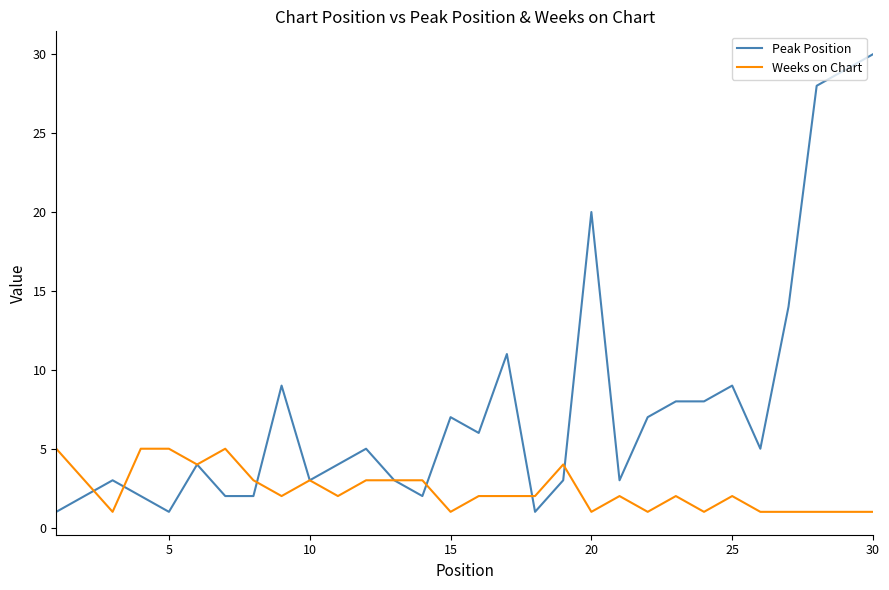

Rank the series by their average value, from lowest to highest.

Weeks on Chart, Peak Position